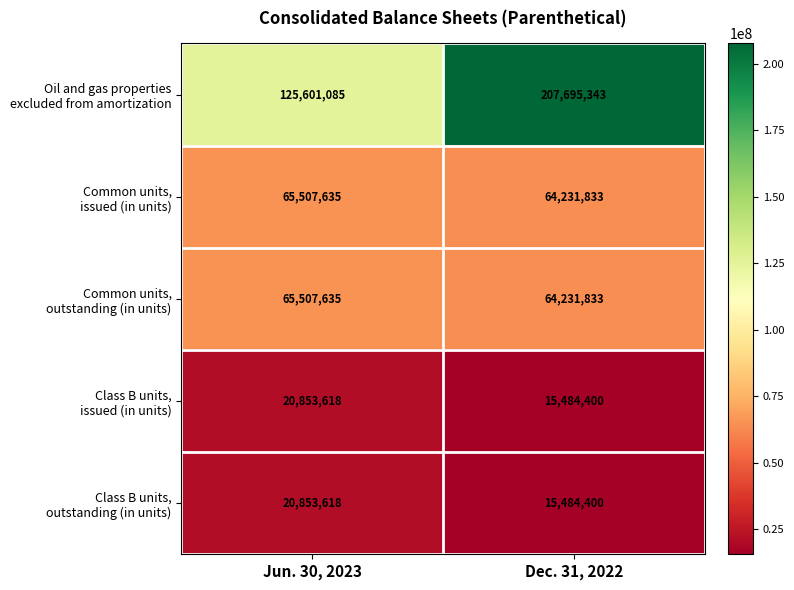

What is the total value across all series at Dec. 31, 2022?

367127809